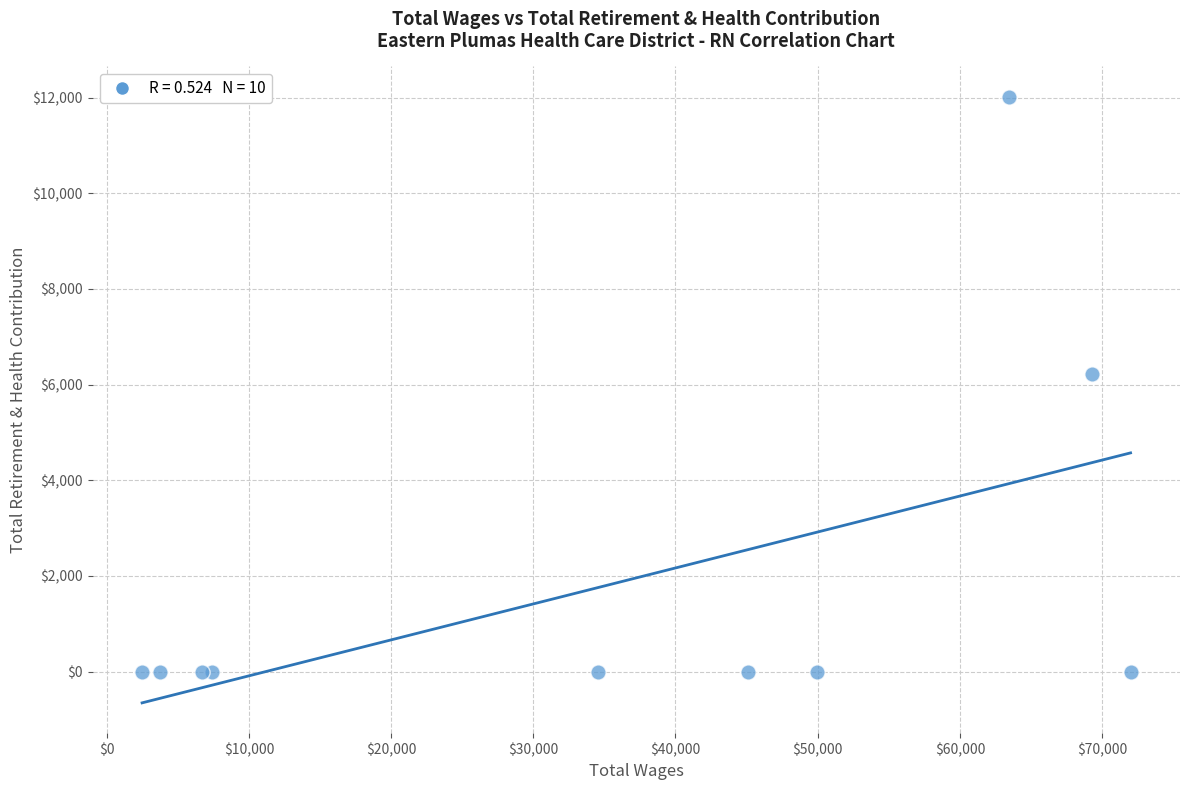

What Y value in the scatter plot is closest to 6009?

6232